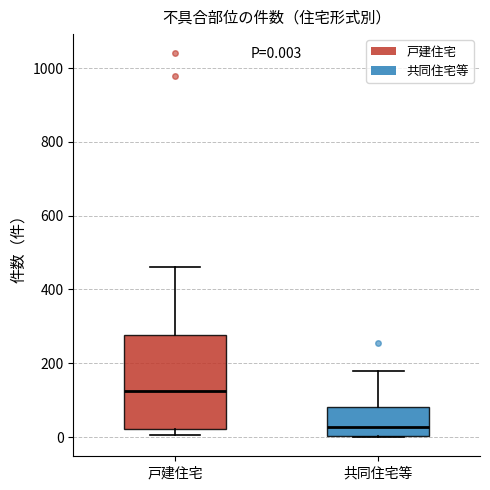

Comparing the boxes themselves (not the whiskers), which one is the tallest?

戸建住宅